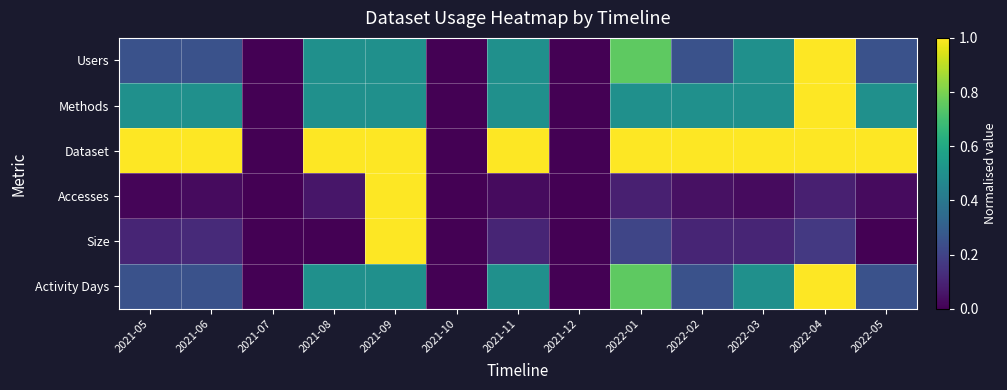

At which category is the sum across all series the highest?

2021-09